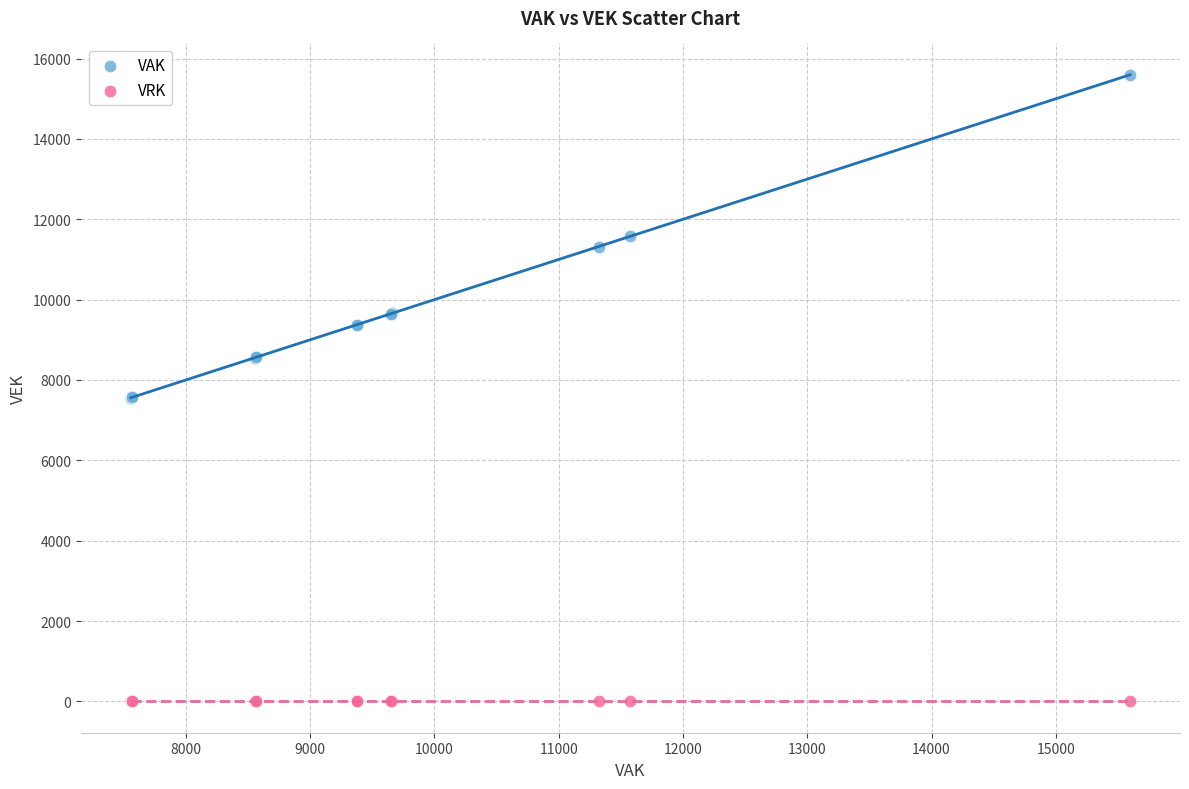

What are all the series names shown in the legend?

VAK, VRK